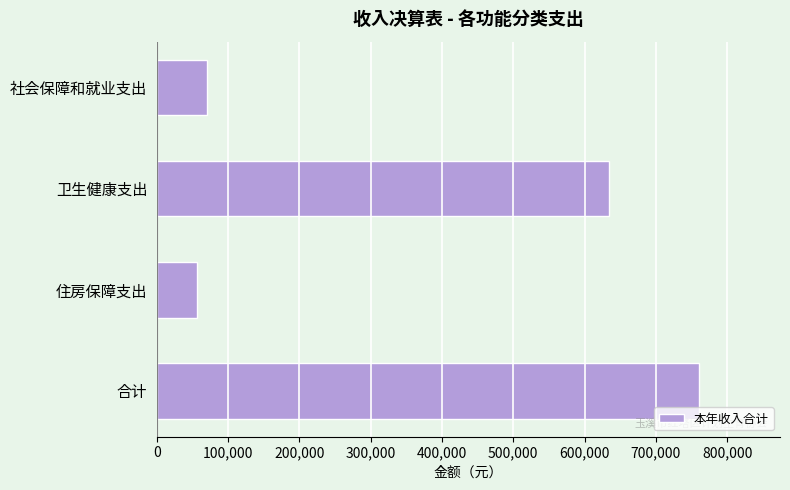

What is the ratio of the value at 住房保障支出 to the value at 社会保障和就业支出?

0.8